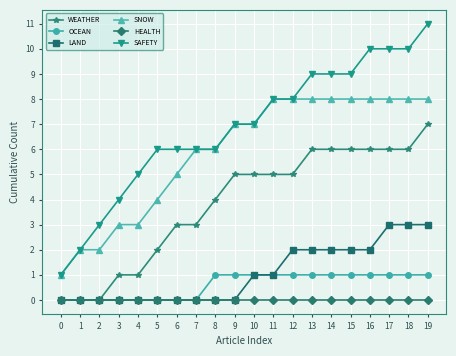

True or false: SNOW and LAND cross at least once.

False